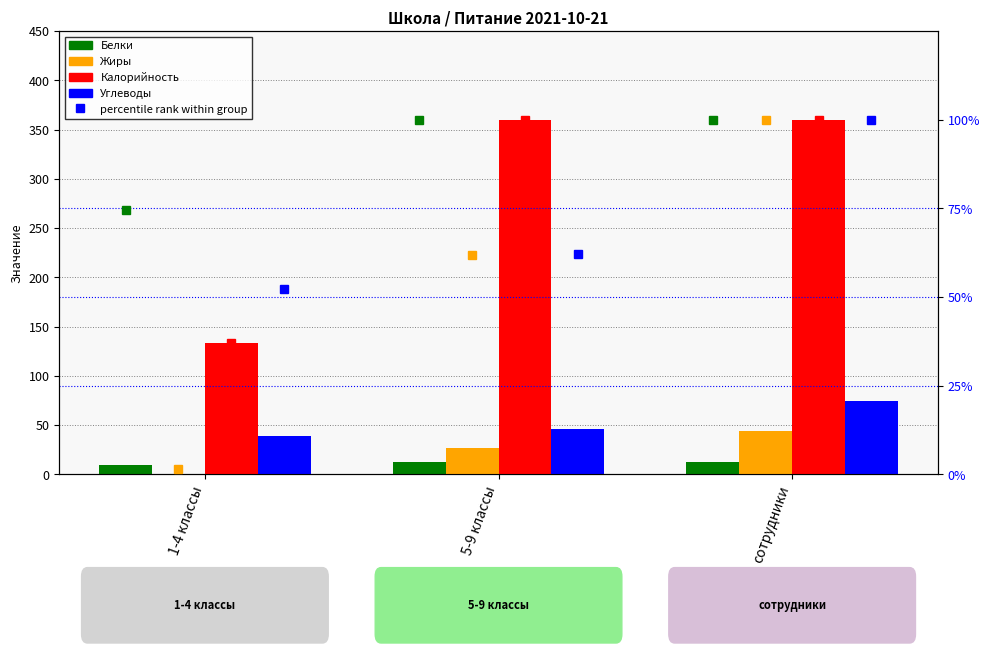

Is it true that Калорийность equals 360.1 at сотрудники?

True